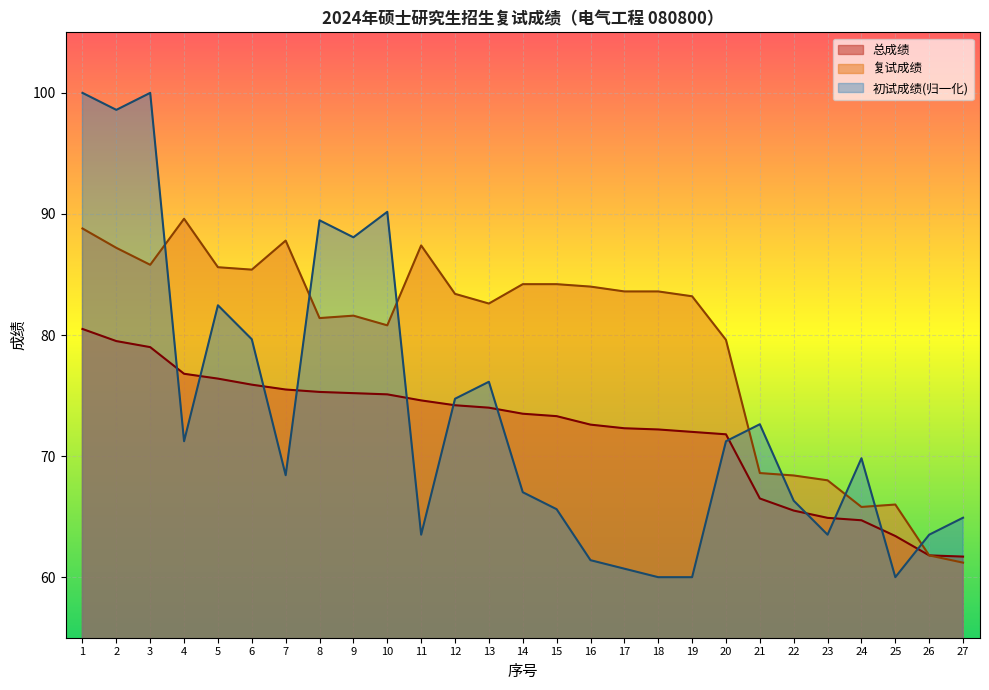

True or false: 复试成绩 and 总成绩 cross at least once.

False